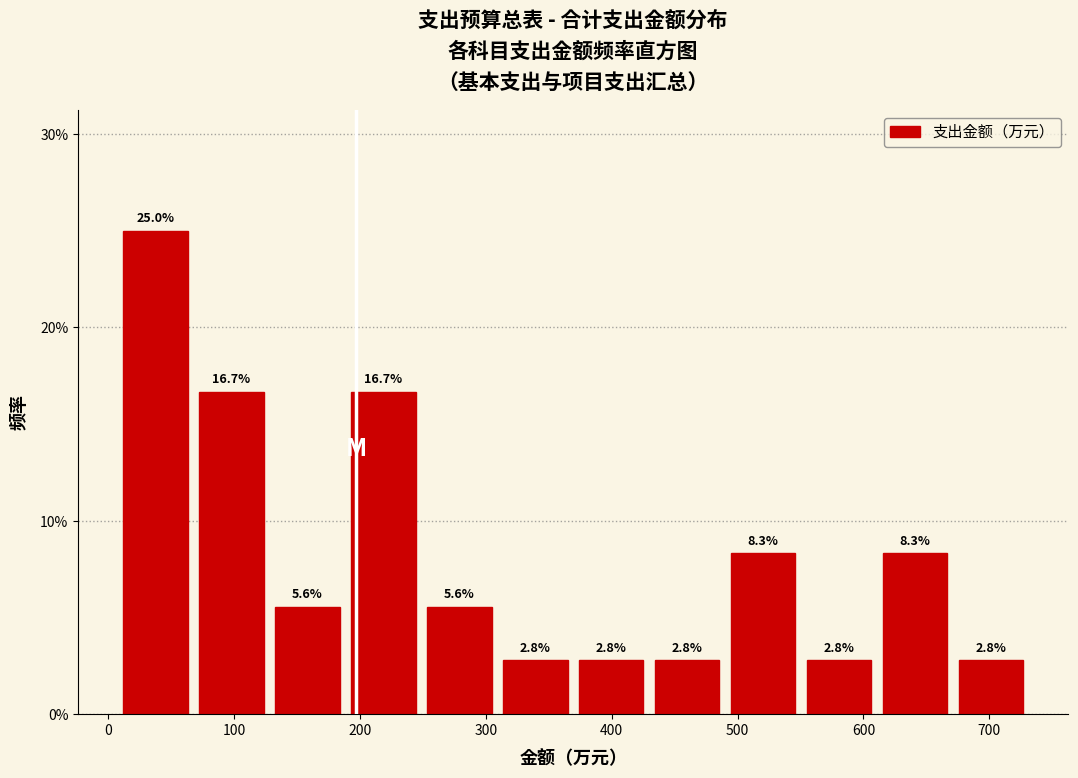

Reading left to right, transcribe this chart: for each bar, give the range it covers on the x-axis and its height. The bar edges are not printed on the chart, so give them approximately, as read against the axis.

10 to 70: 25.0
70 to 130: 16.7
130 to 190: 5.6
190 to 250: 16.7
250 to 310: 5.6
310 to 370: 2.8
370 to 430: 2.8
430 to 490: 2.8
490 to 550: 8.3
550 to 610: 2.8
610 to 670: 8.3
670 to 730: 2.8